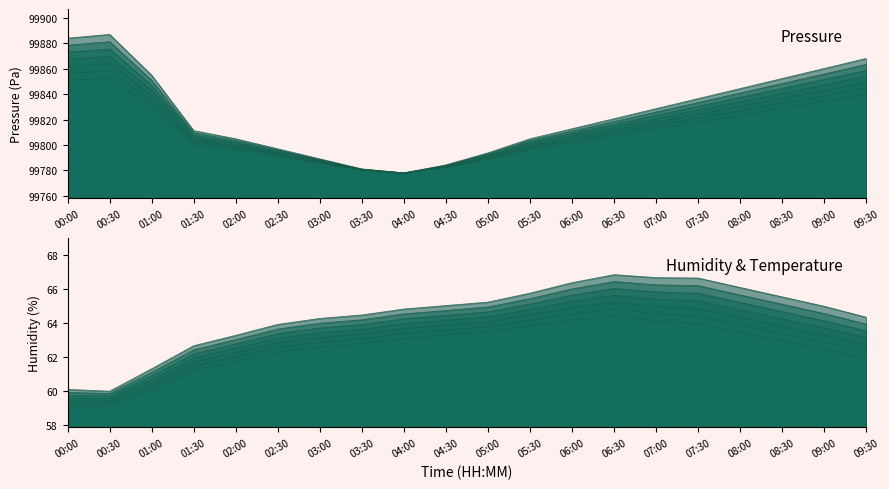

How many categories are shown in the chart?

20